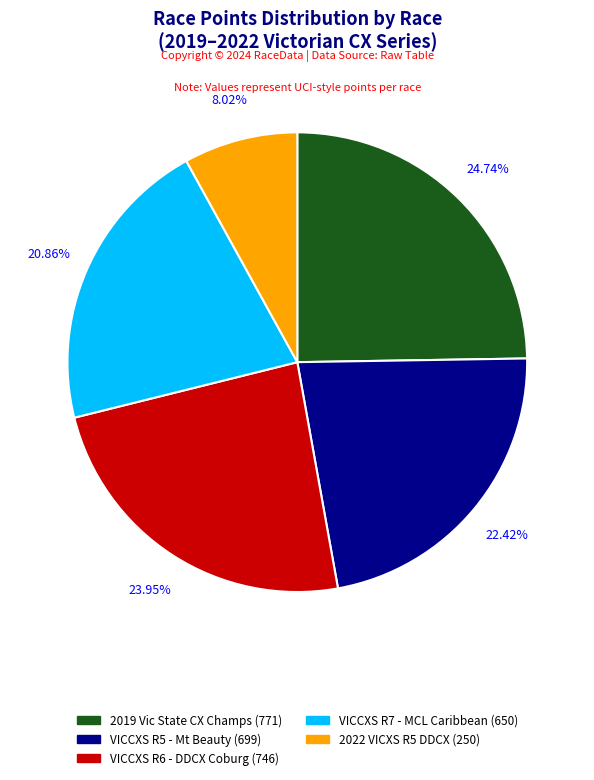

Is the sum of VICCXS R5 - Mt Beauty (699) and VICCXS R7 - MCL Caribbean (650) greater than half?

No